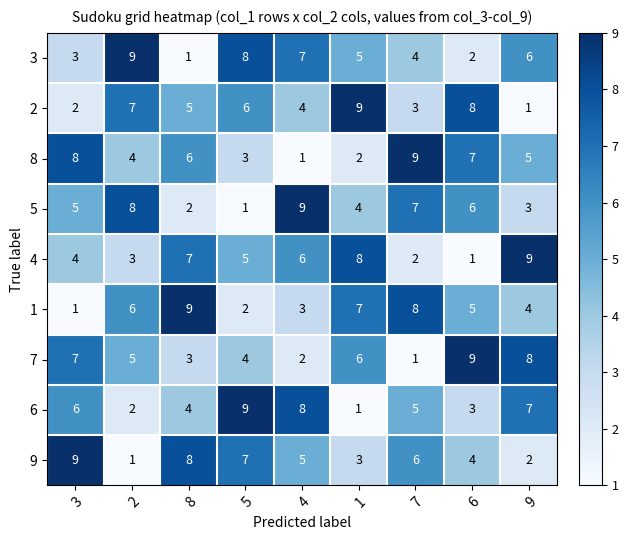

At how many categories does at least one series exceed 3?

9